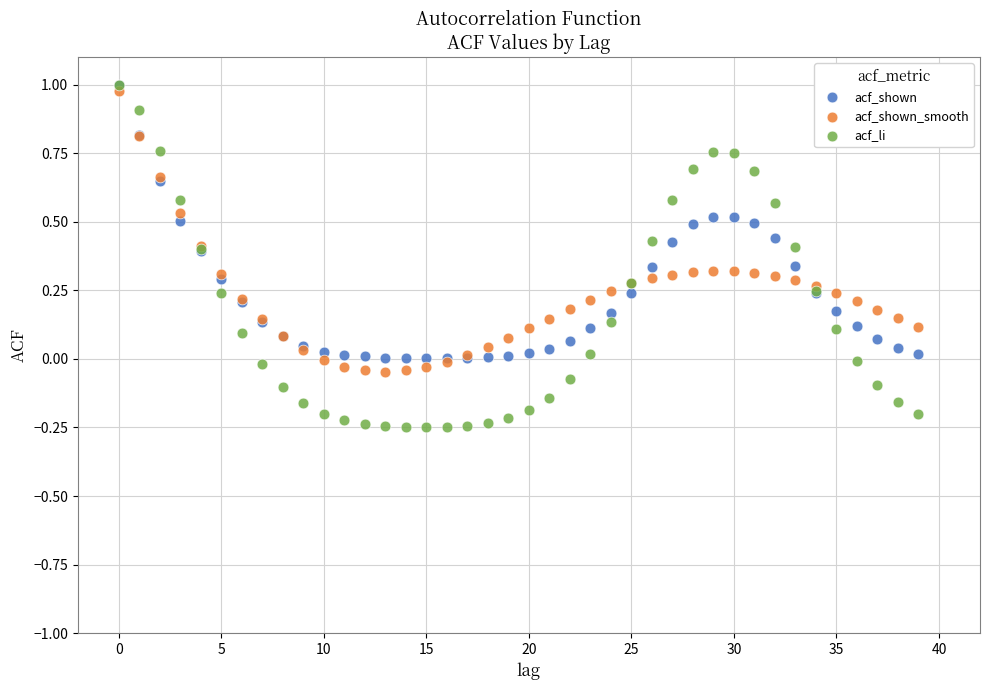

What are all the series names shown in the legend?

acf_shown, acf_shown_smooth, acf_li